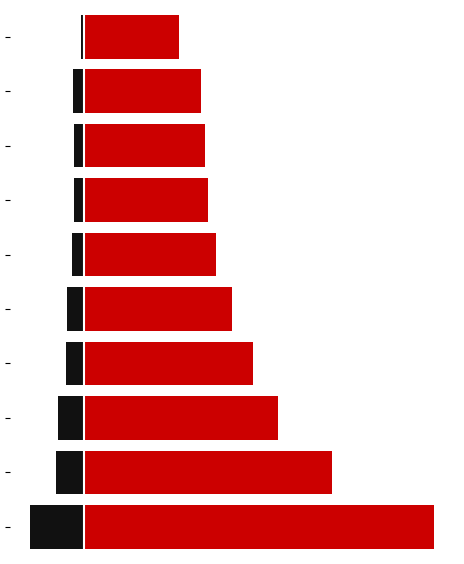

Is it true that Jan equals -0.9 at 0?

False